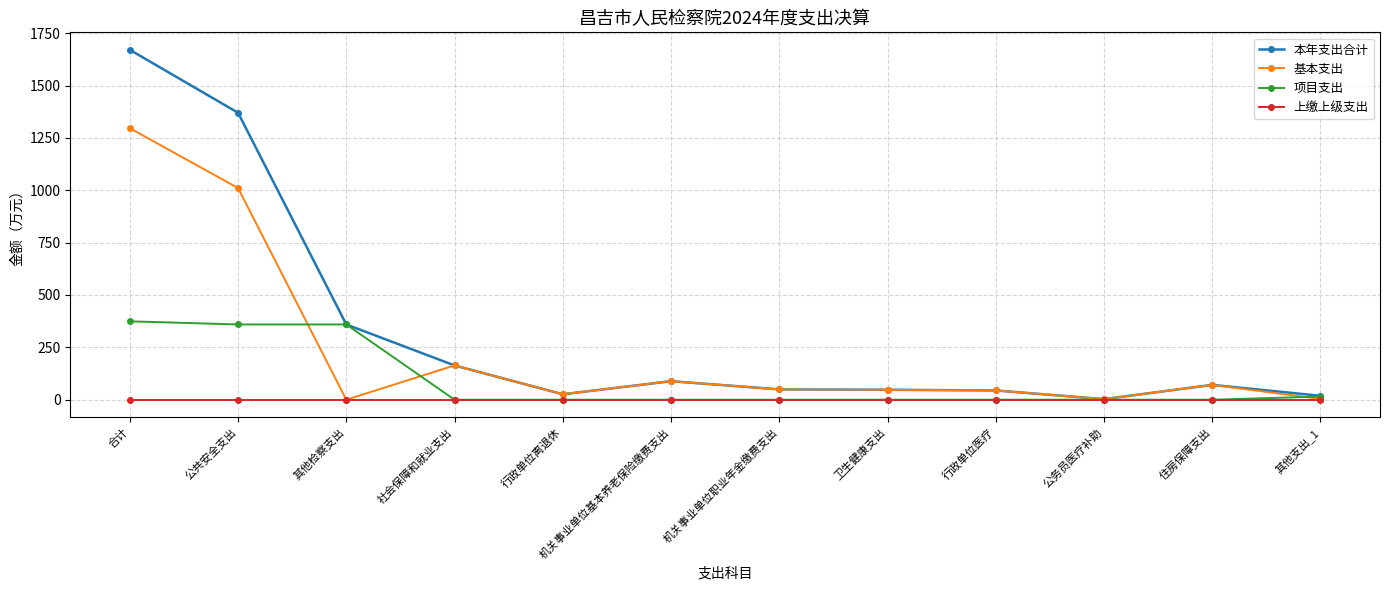

List the series in order of their overall mean, lowest first.

上缴上级支出, 项目支出, 基本支出, 本年支出合计